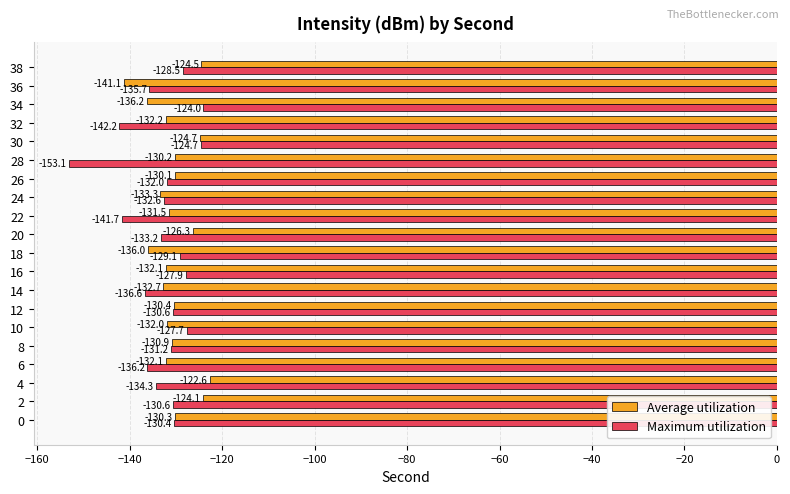

How many data points does each series have?

20